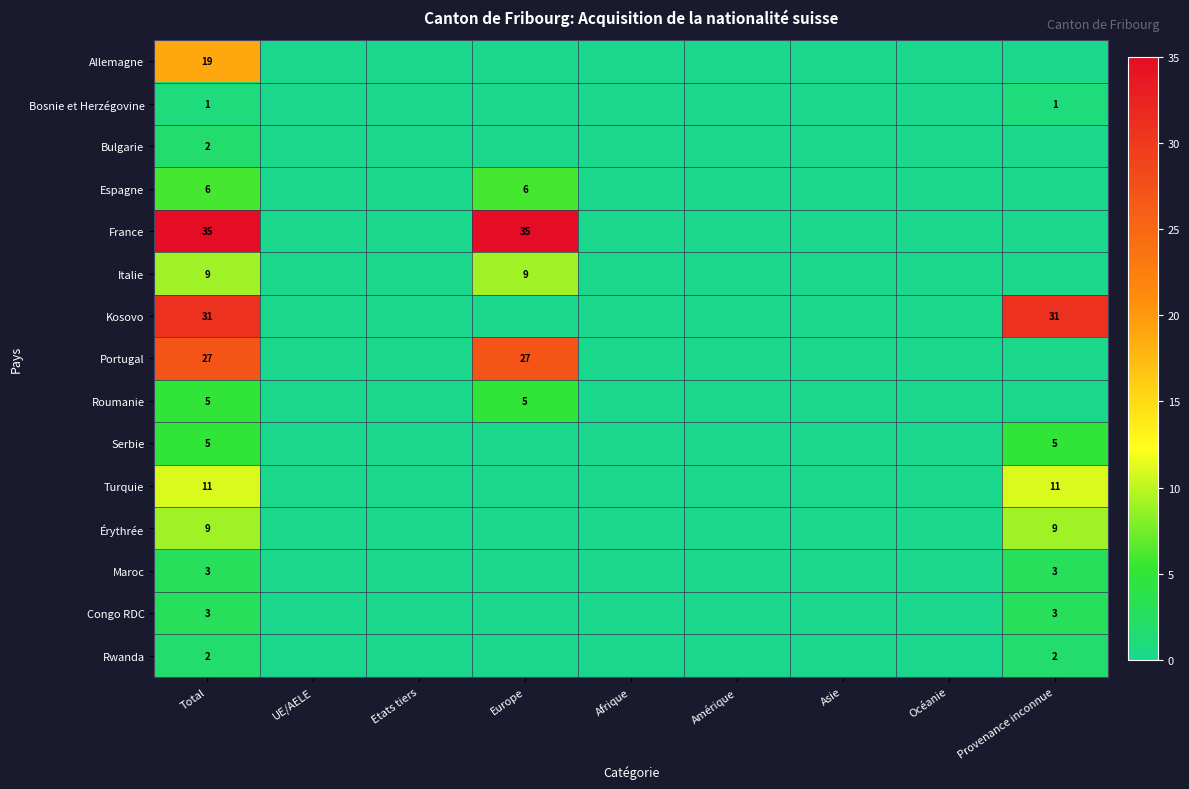

True or false: Serbie has a value of 1 at Provenance inconnue.

False